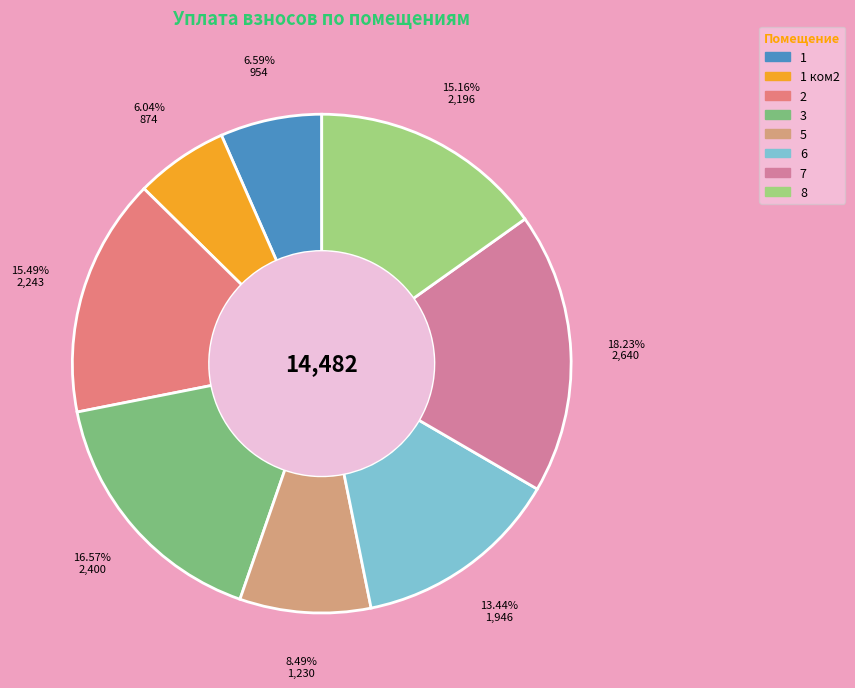

How many slices are in this pie chart?

8